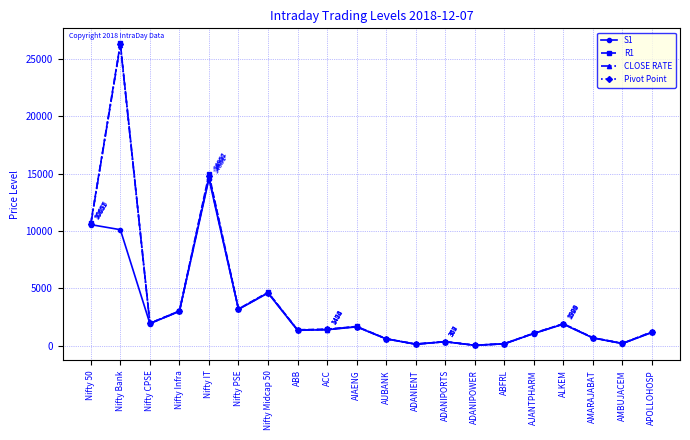

What is the label of the 4th point from the left?

Nifty Infra